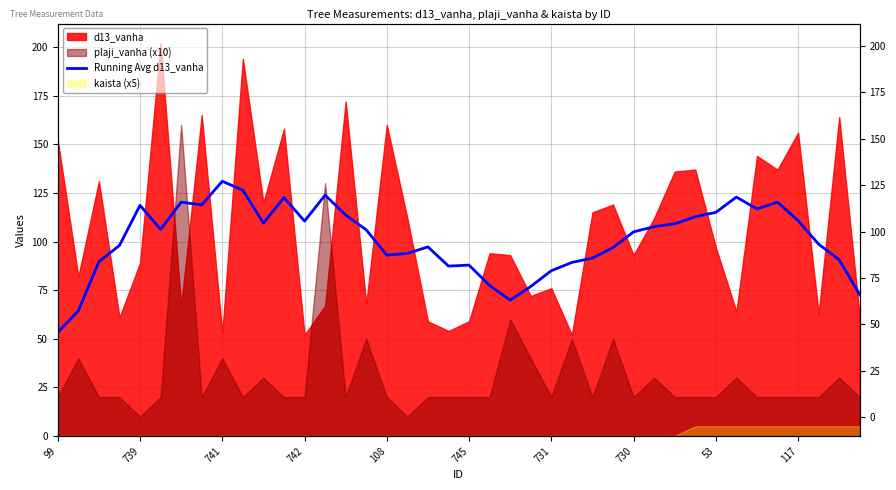

True or false: the data shows 41.9 at 739.

False